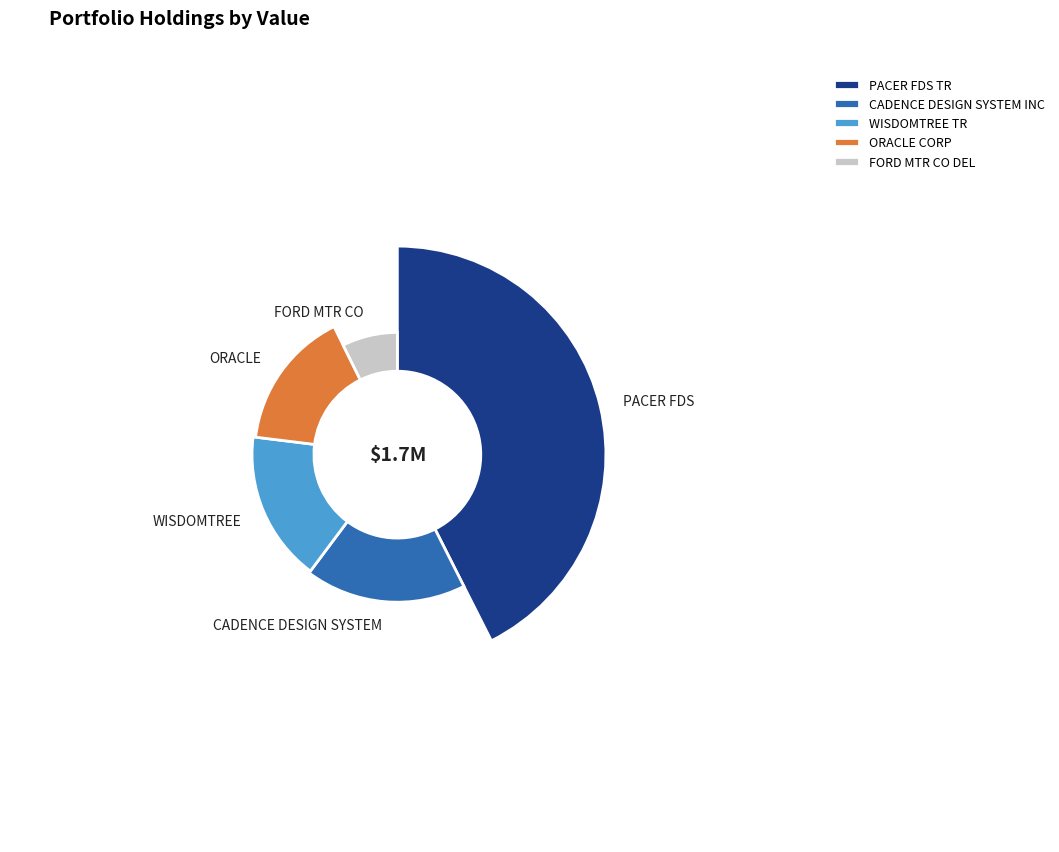

Count the number of slices in the pie.

5